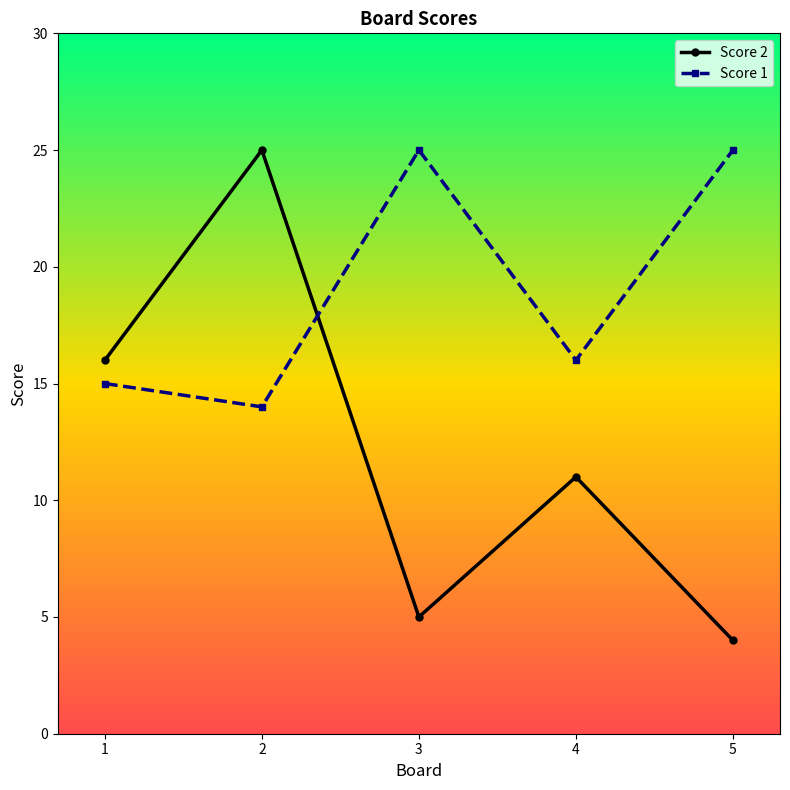

Which series has the widest spread of values?

Score 2